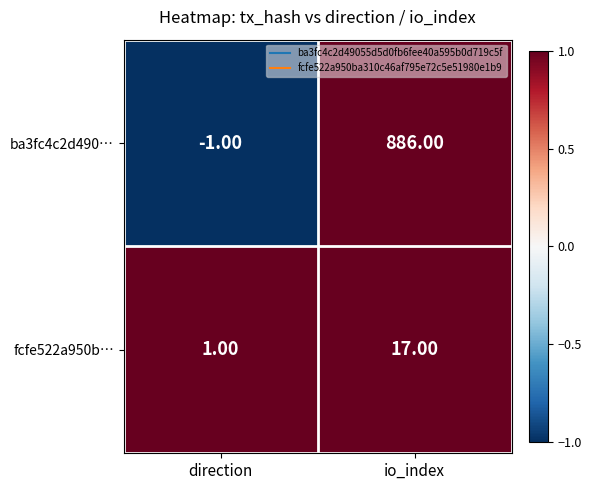

Which series has the largest total across all categories?

ba3fc4c2d490…